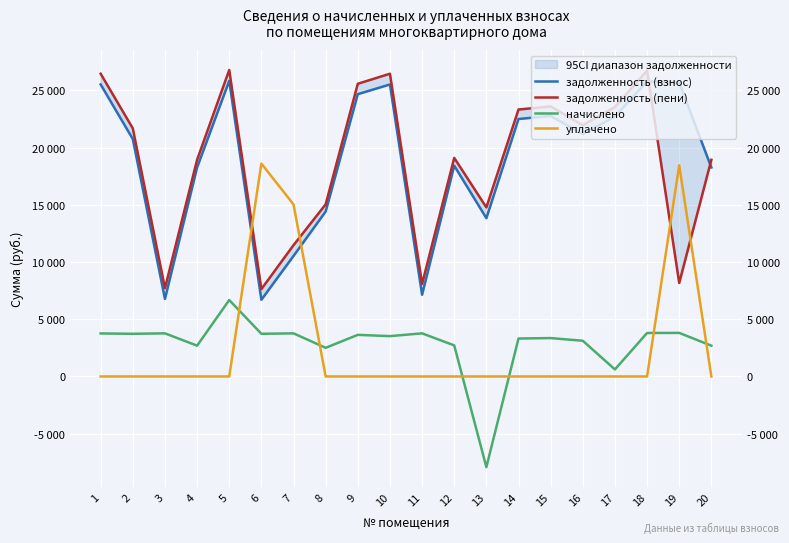

What is the value of the задолженность (взнос) point at the 1st from the left?

25516.0